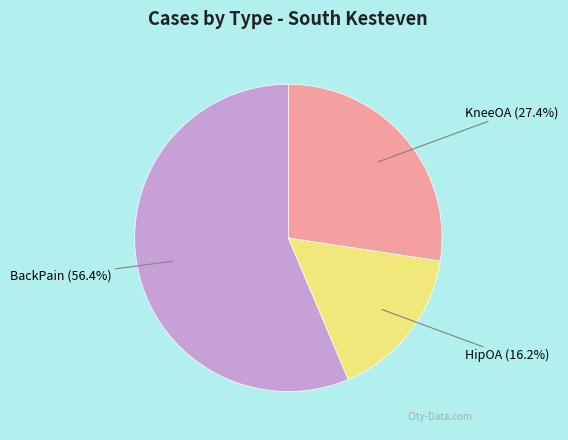

What percentage is NOT represented by BackPain?

43.6%